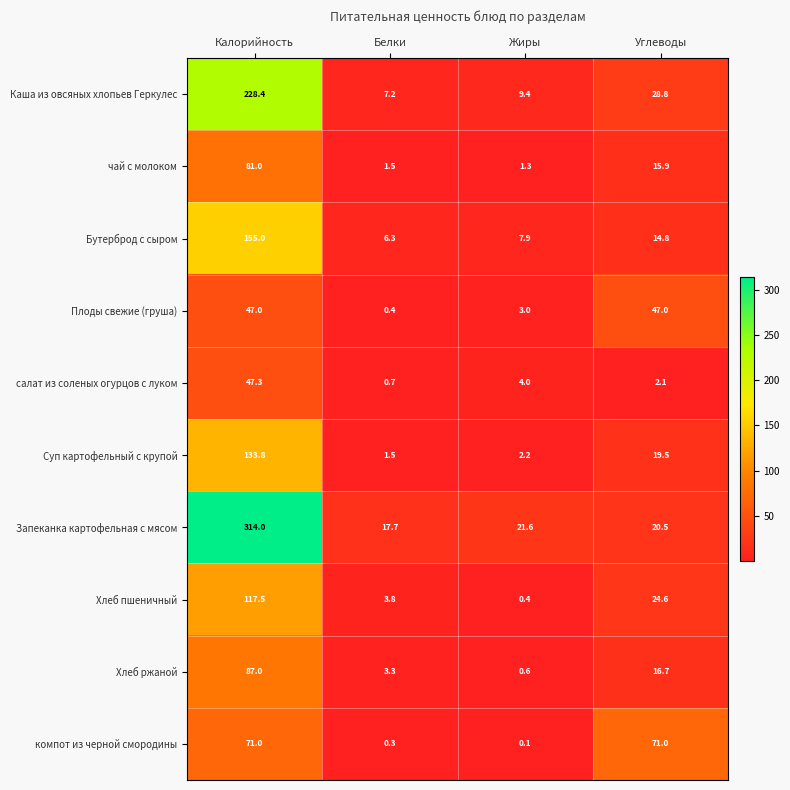

What is the approximate value of чай с молоком at Углеводы?

15.9